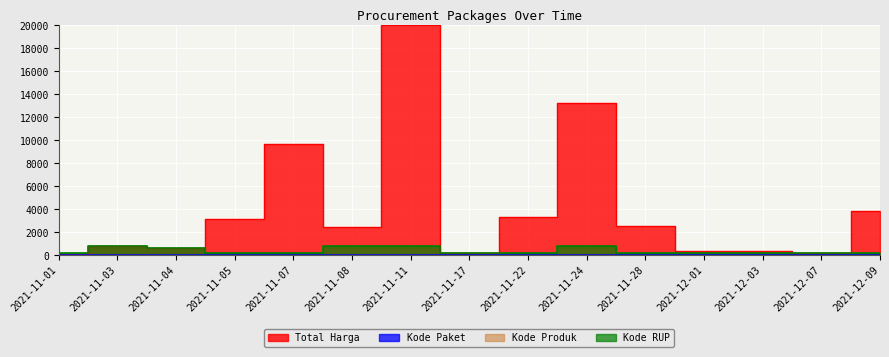

At which label does Kode Produk first exceed 10?

2021-11-01